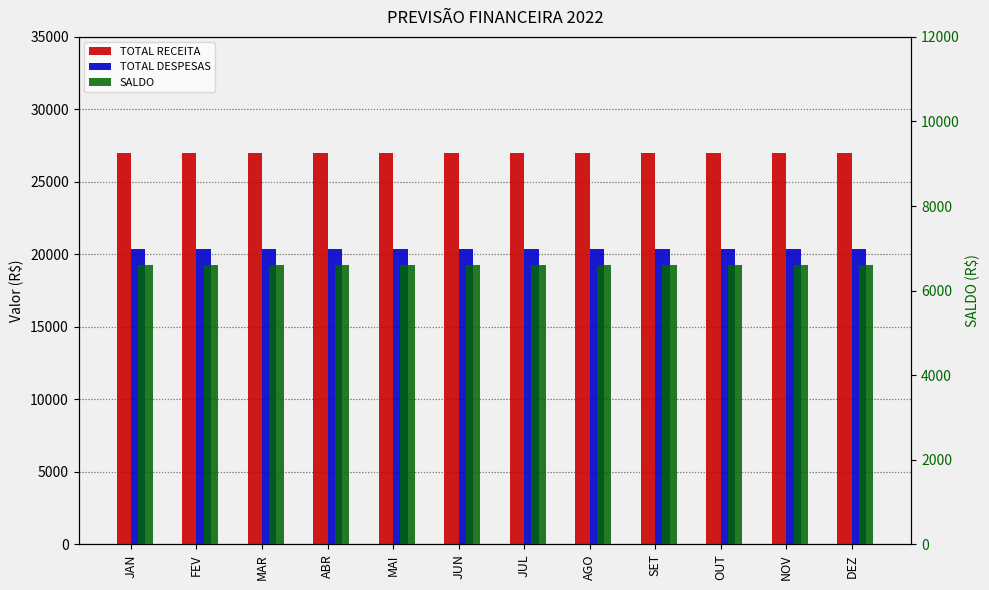

Between MAR and MAI, which series saw the biggest shift?

TOTAL RECEITA